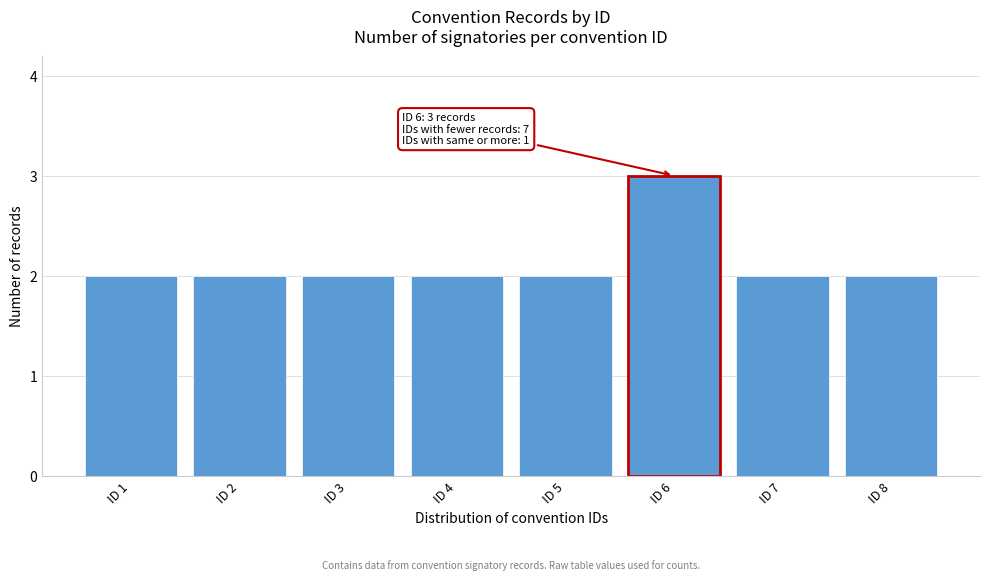

Reading right to left, extract all data points from this chart.

2	2	3	2	2	2	2	2